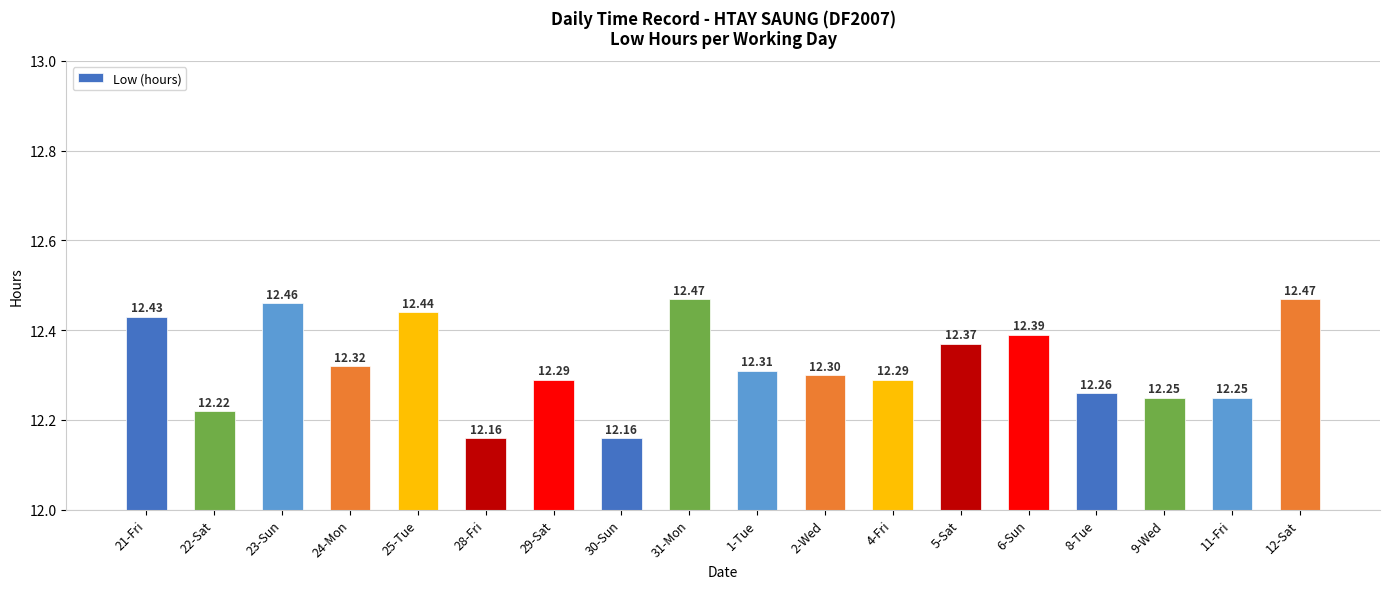

Approximately how many times larger is the value at 8-Tue compared to 30-Sun?

1.0